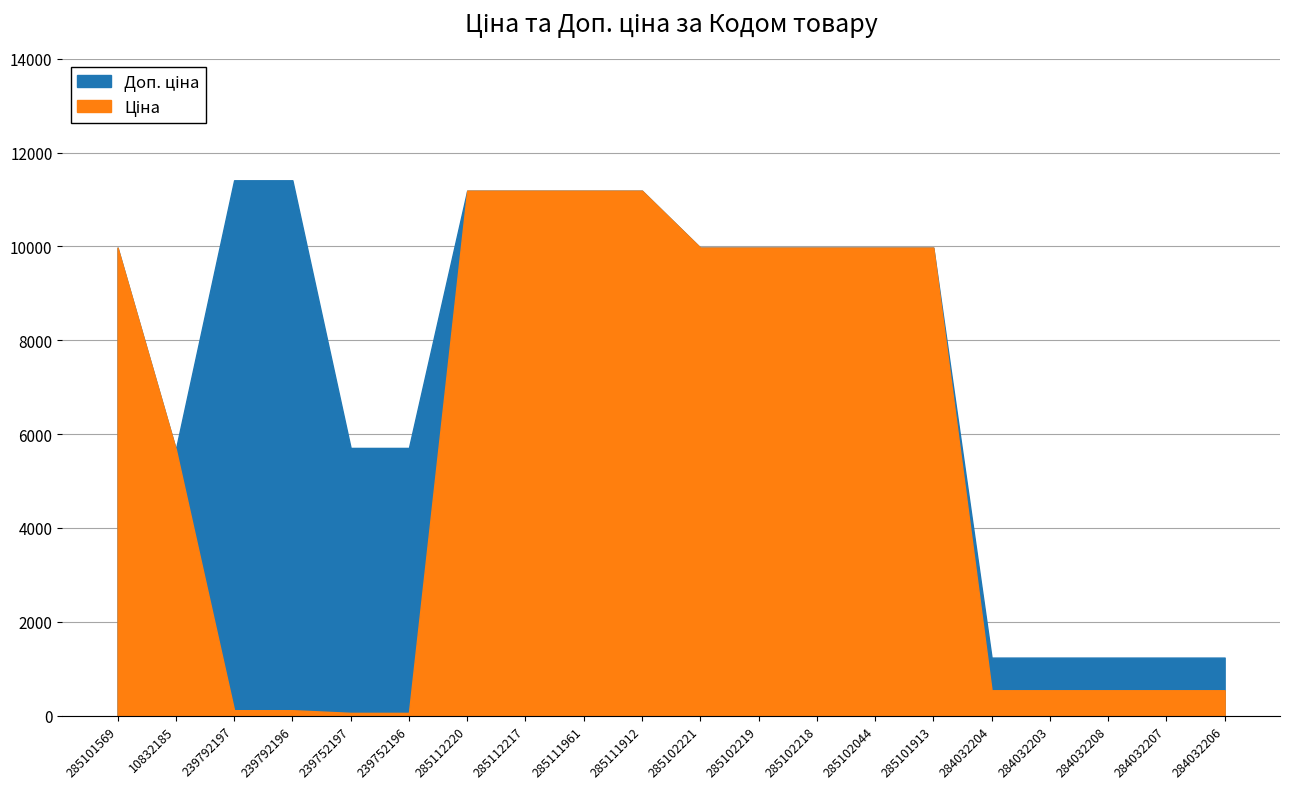

Is the value of Ціна at 285102218 greater than the value of Доп. ціна at 285101569?

No